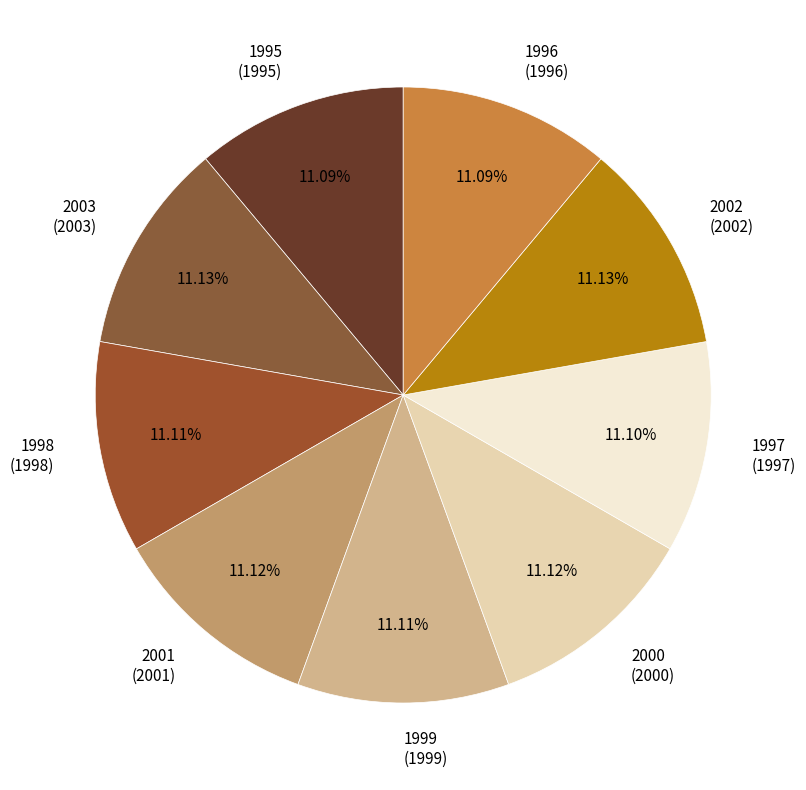

Is there any slice that represents more than half of the pie?

No